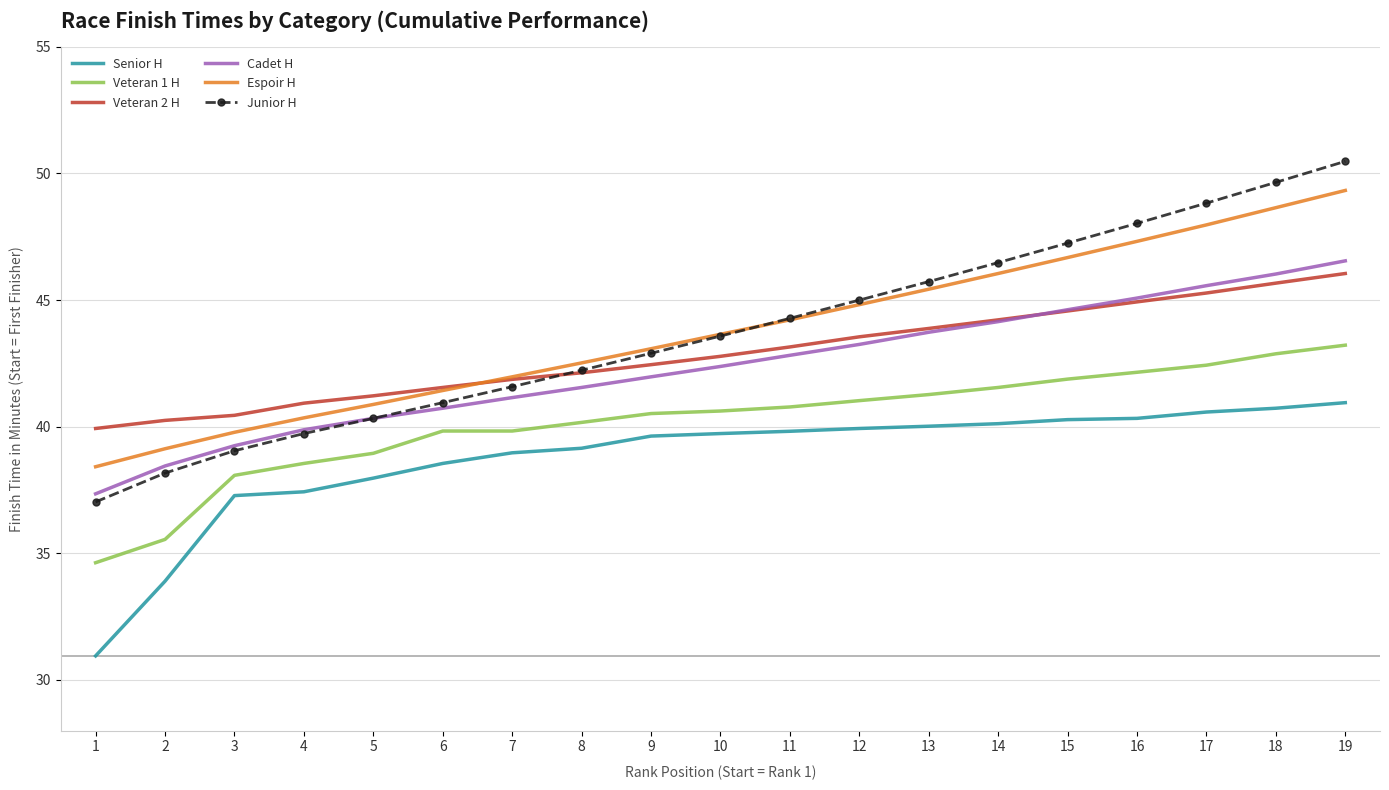

True or false: Veteran 2 H has a value of 68.9 at 6.

False